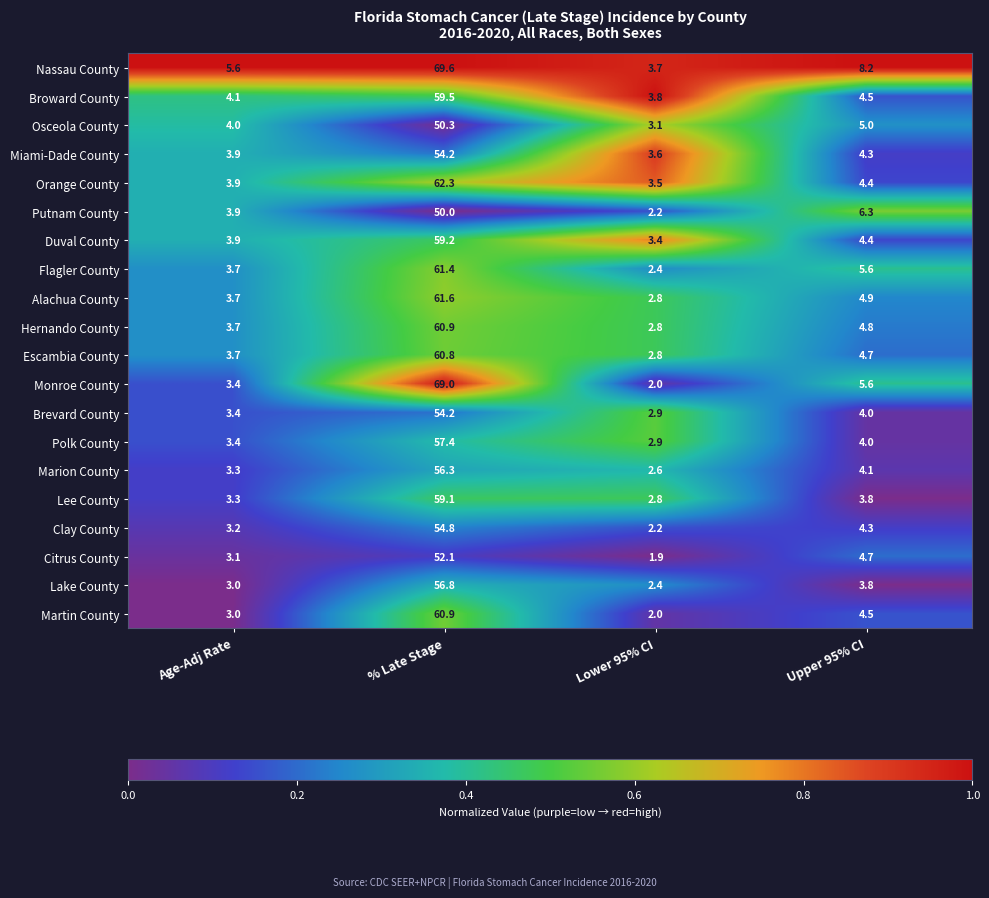

What value does the Clay County series have at Age-Adj Rate?

3.2